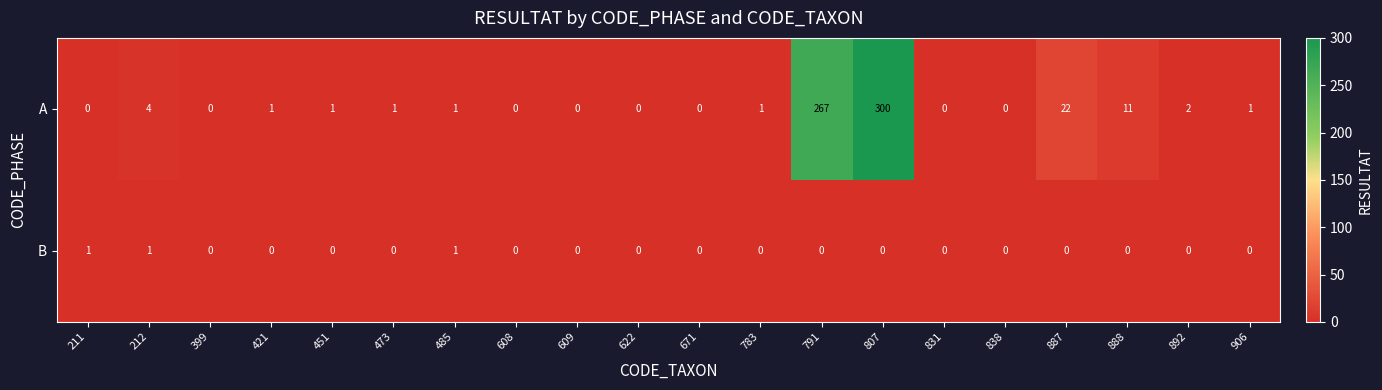

The B series shows 0 at 622. True or false?

True